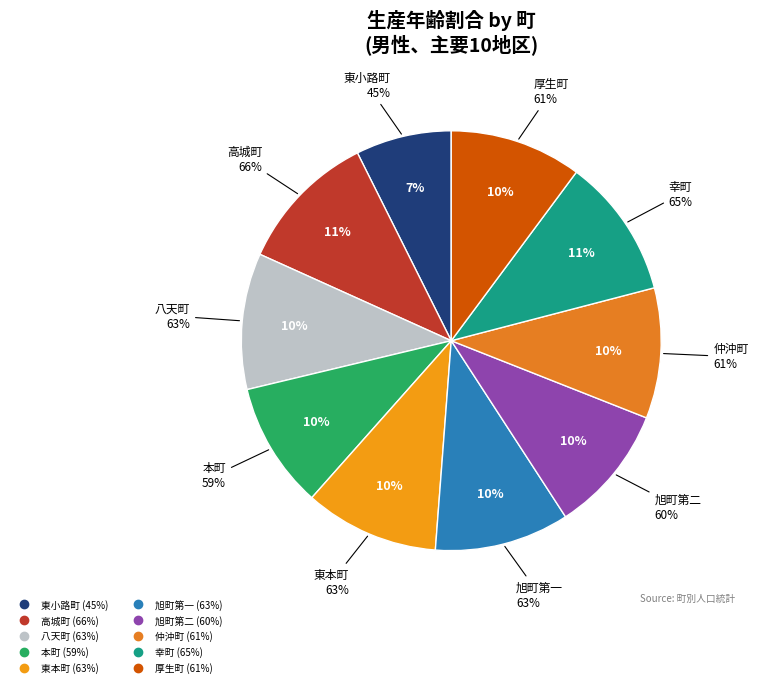

Combined, do 仲沖町 and 旭町第二 account for over 50%?

No